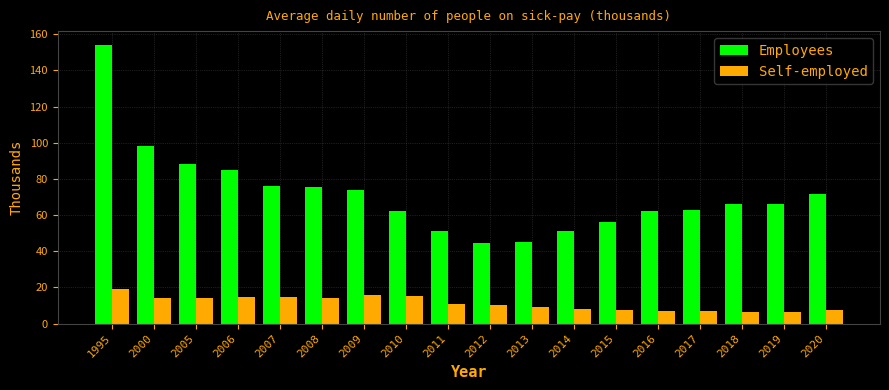

Which series has the largest range (max minus min)?

Employees